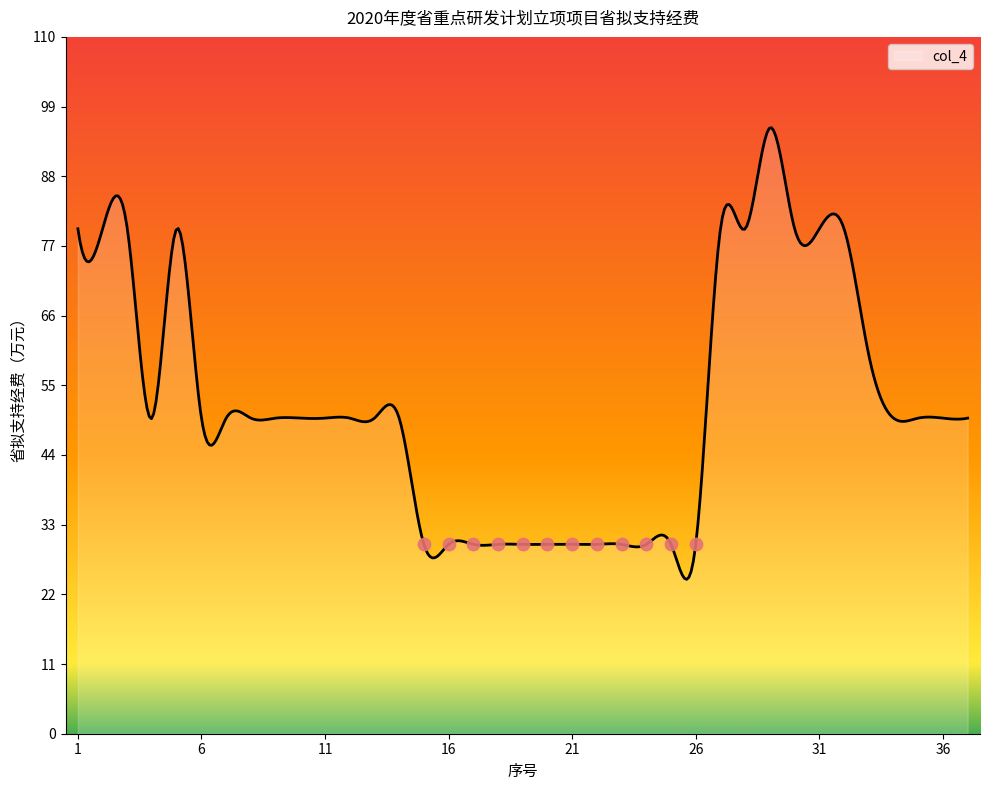

Between 20 and 27, which is larger?

27